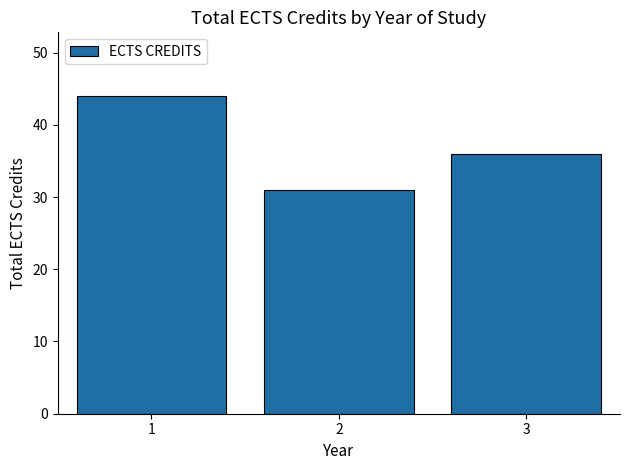

Rank the categories by value from lowest to highest.

2, 3, 1